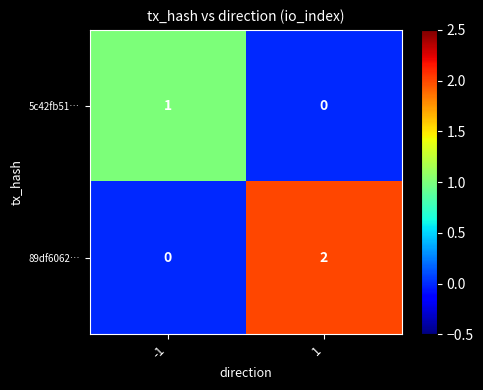

True or false: 89df6062… has a value of -1 at -1.

False